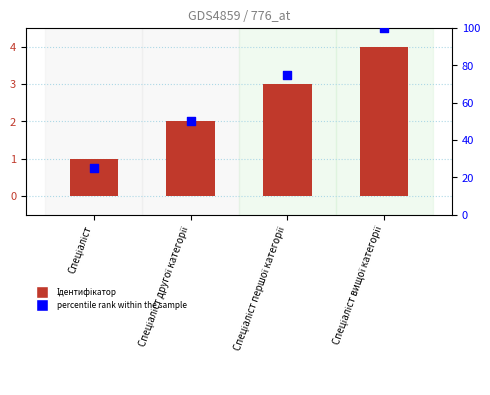

What is the total value across all series at Спеціаліст вищої категорії?

104